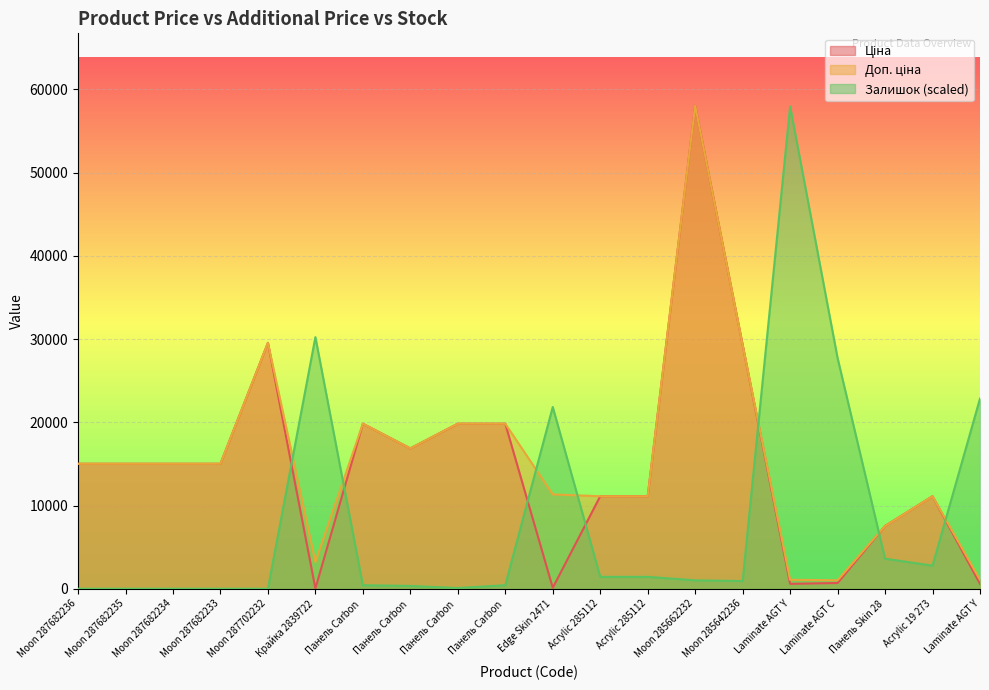

At which label does Доп. ціна reach its peak?

Moon 285662232